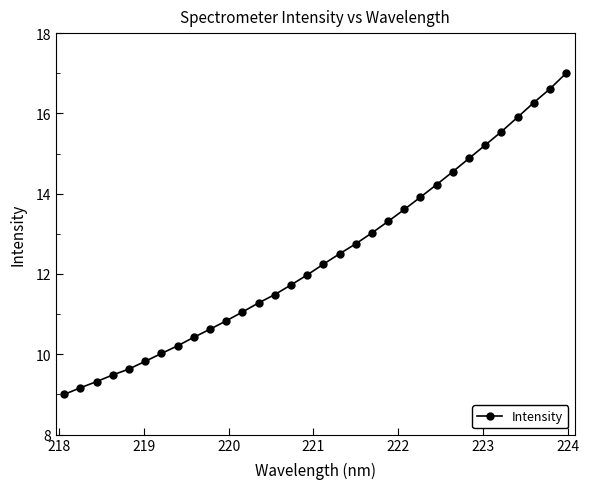

What is the difference between the second highest and minimum values?

7.6